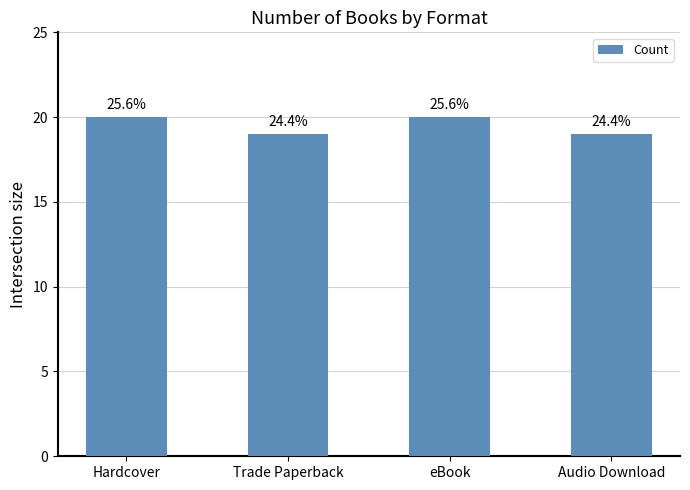

Does the chart contain stacked bars?

No